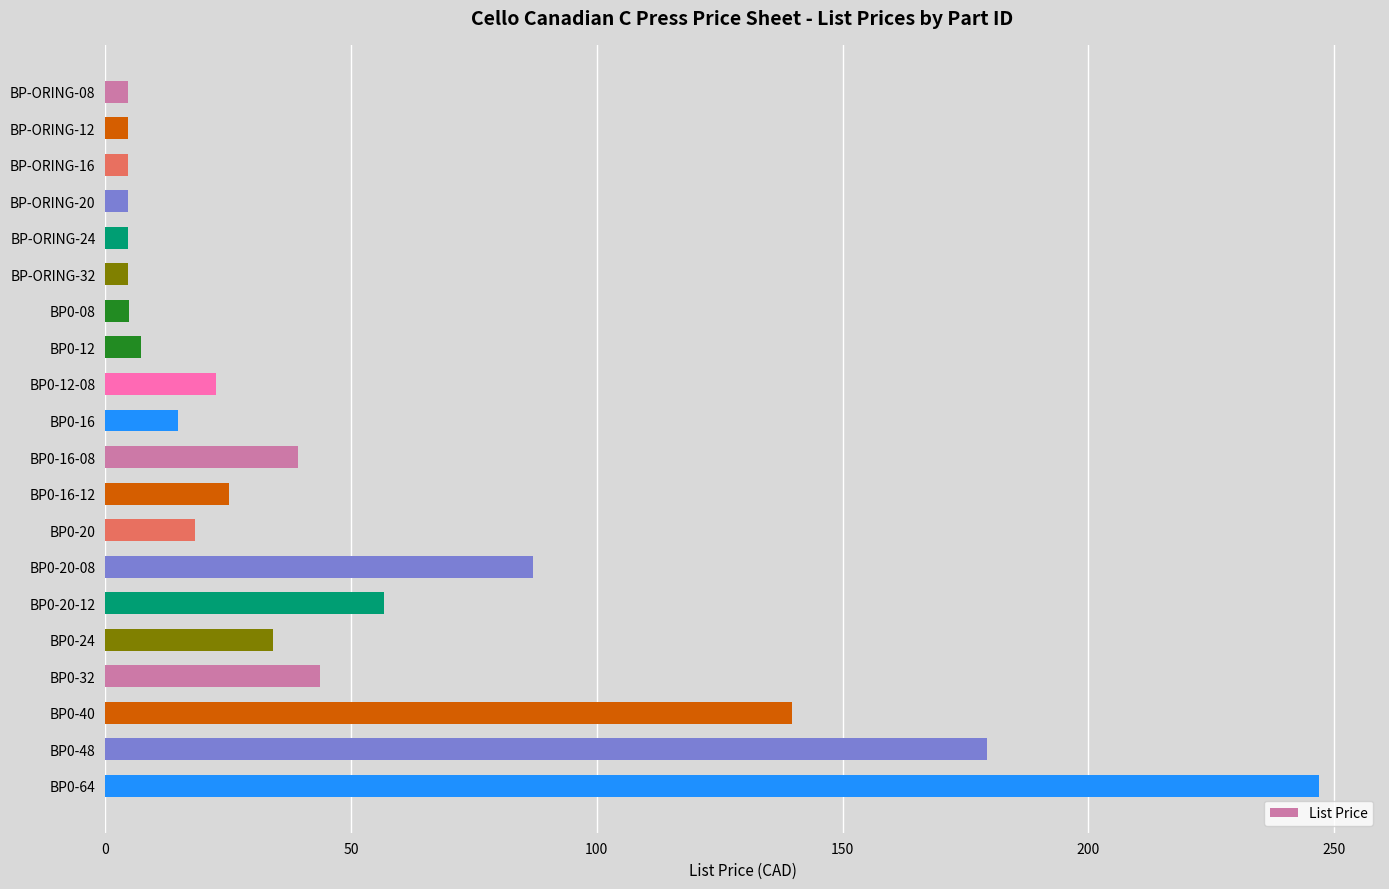

What is the change in value from BP0-16-12 to BP0-20-12?

+31.5